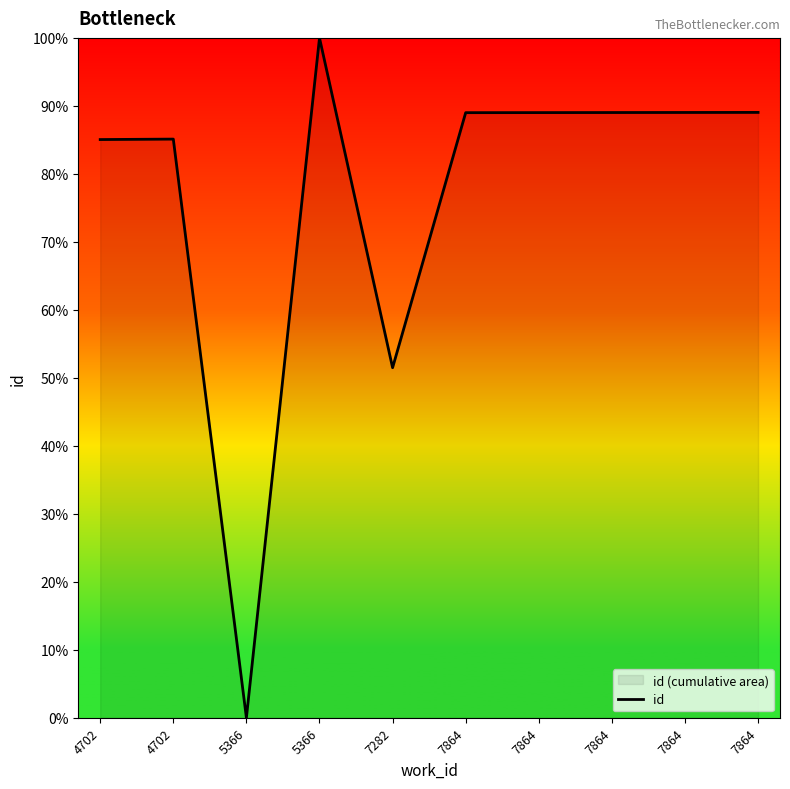

The chart shows a value of 152.0 at 4702. True or false?

False